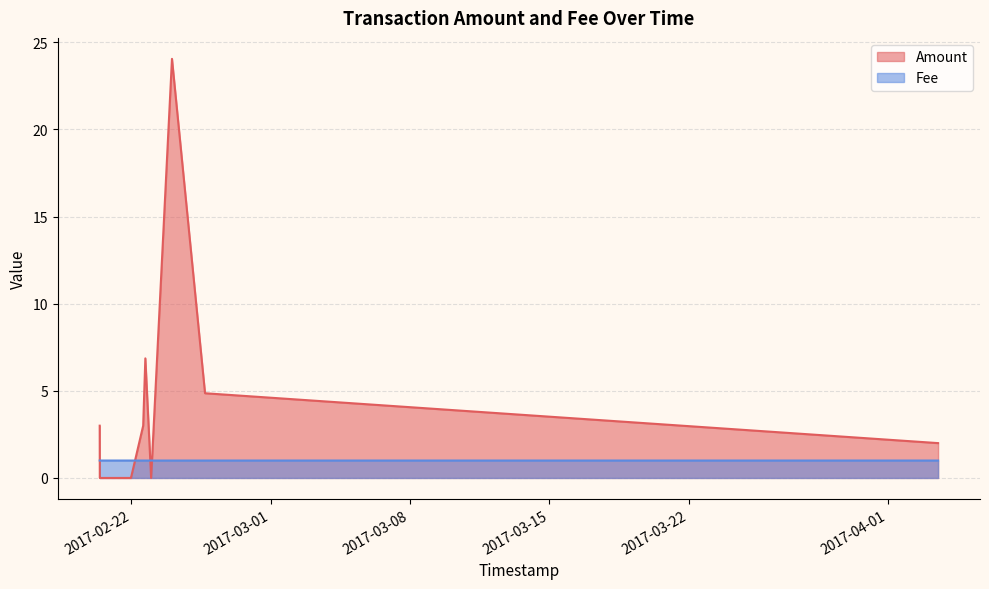

At which category is the sum across all series the highest?

2017-02-24 01:01:14